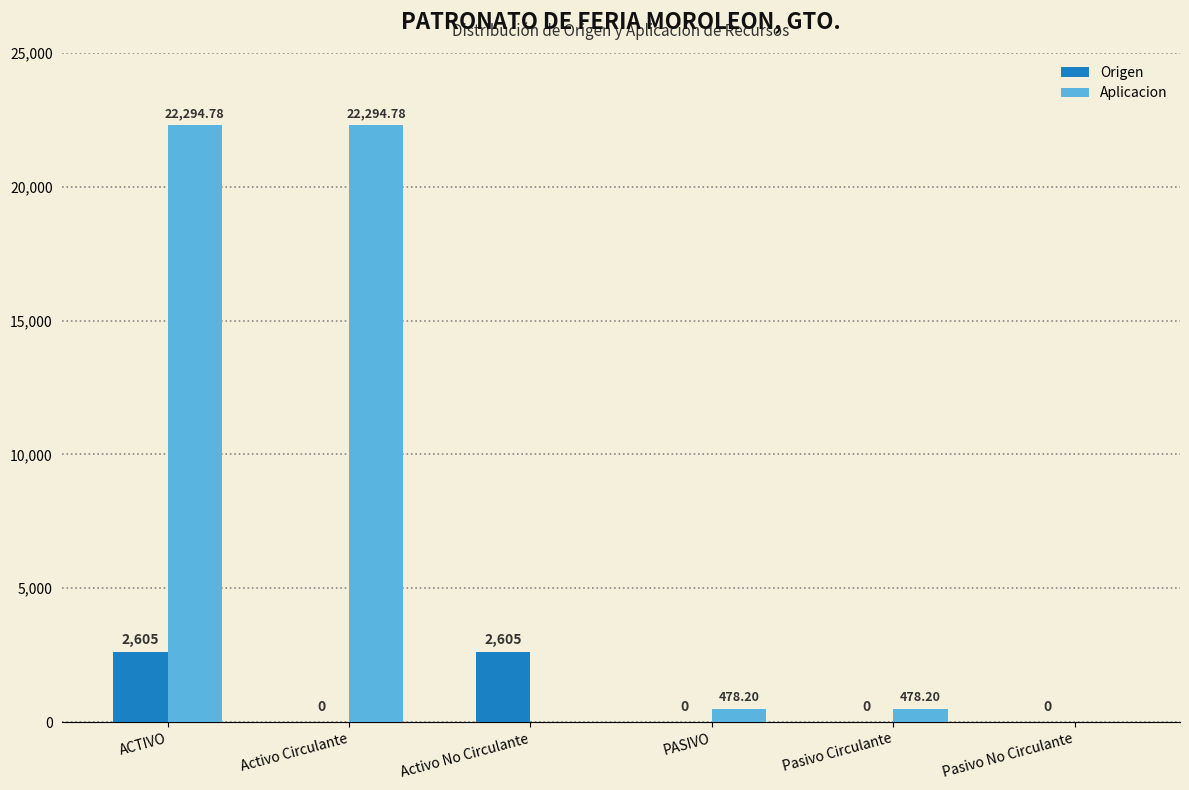

At which category is the sum across all series the highest?

ACTIVO